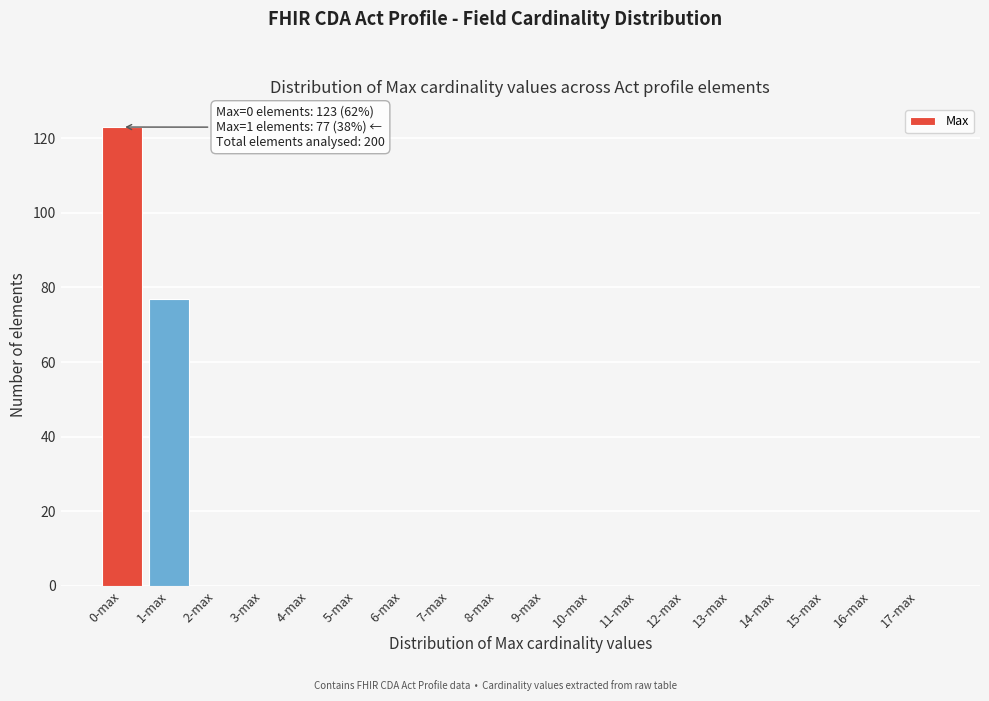

Reading right to left, what are all the values shown in this chart?

17-max=0	16-max=0	15-max=0	14-max=0	13-max=0	12-max=0	11-max=0	10-max=0	9-max=0	8-max=0	7-max=0	6-max=0	5-max=0	4-max=0	3-max=0	2-max=0	1-max=77	0-max=123